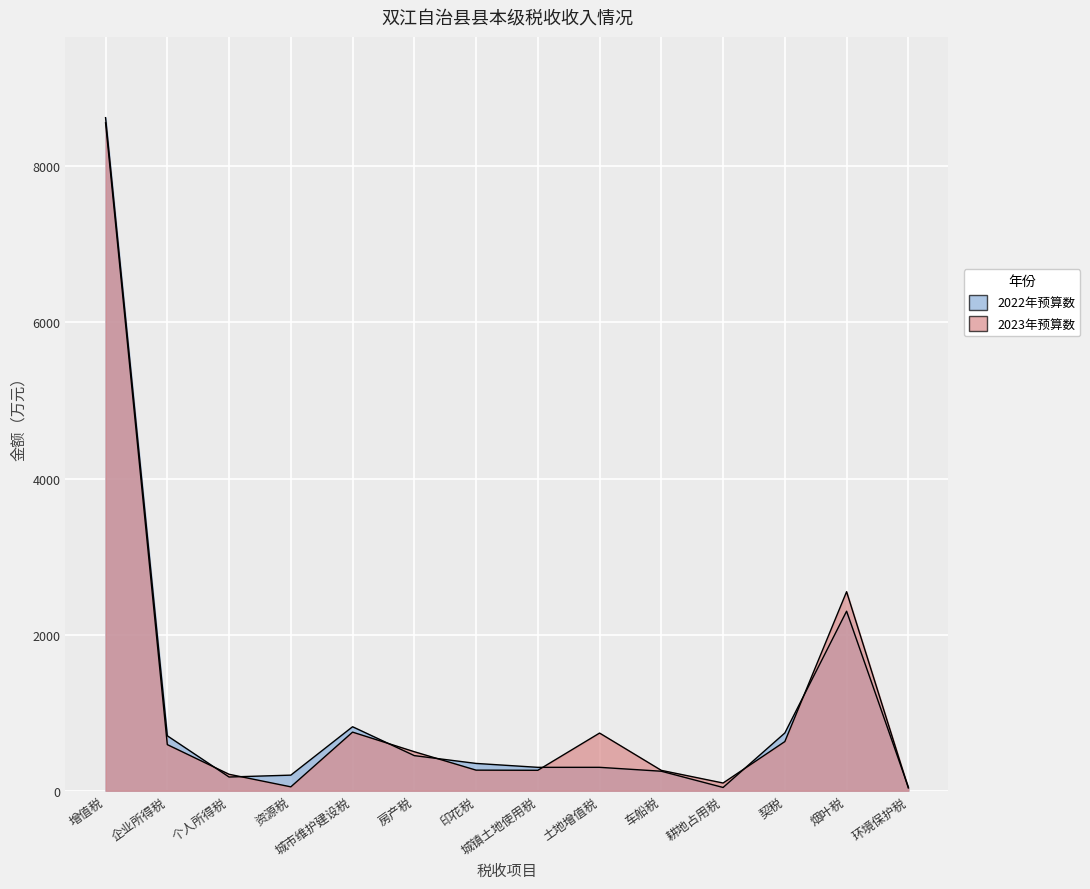

List the series in order of their peak value, highest first.

2022年预算数, 2023年预算数